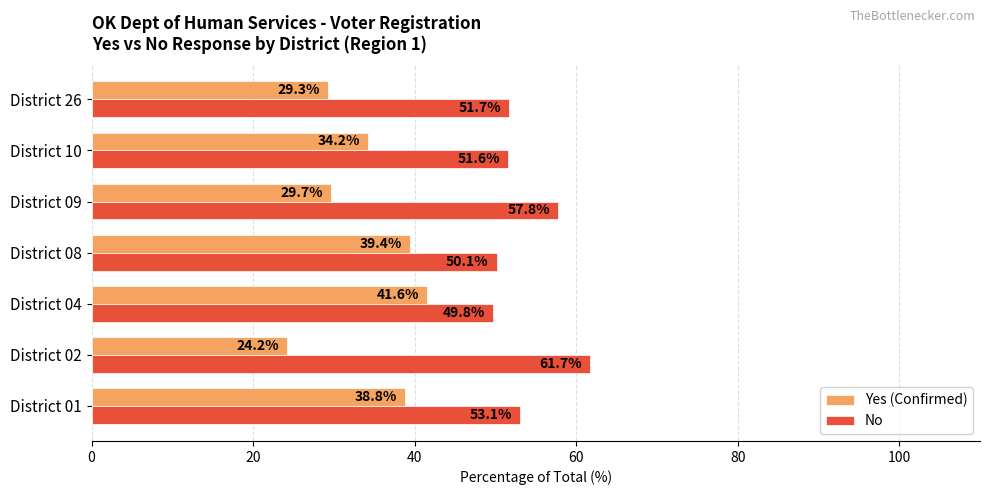

Which category has the highest value across all series?

District 02